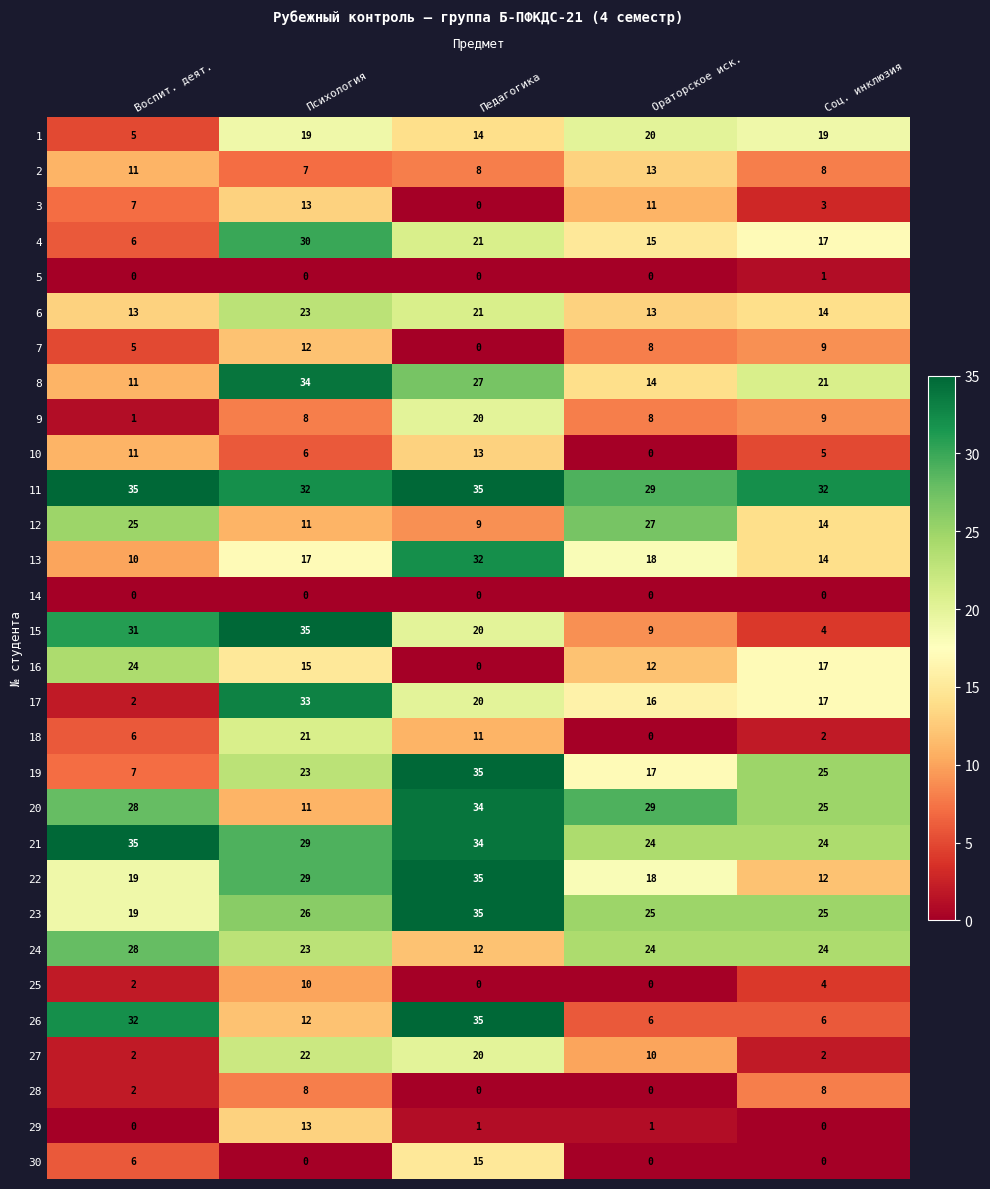

At which label is 6 closest to 18?

Педагогика